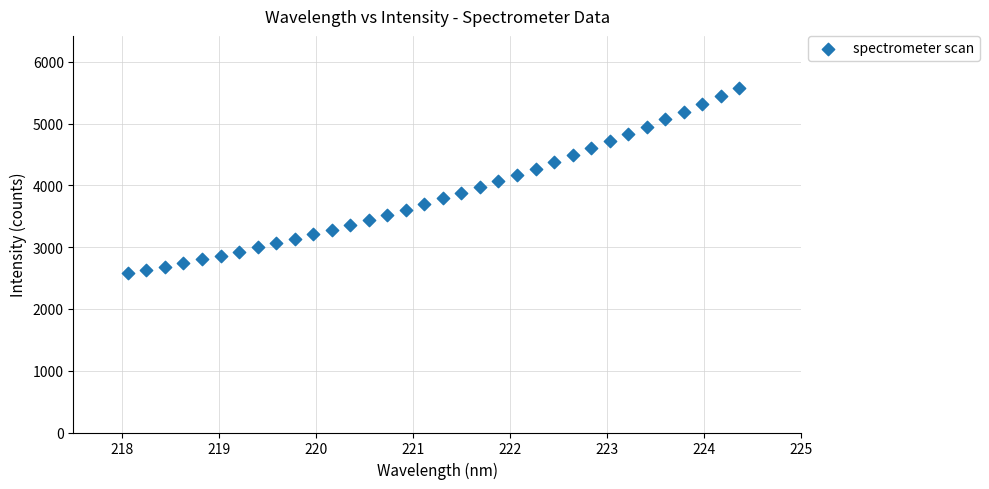

What is the range of X values (max minus min)?

6.3